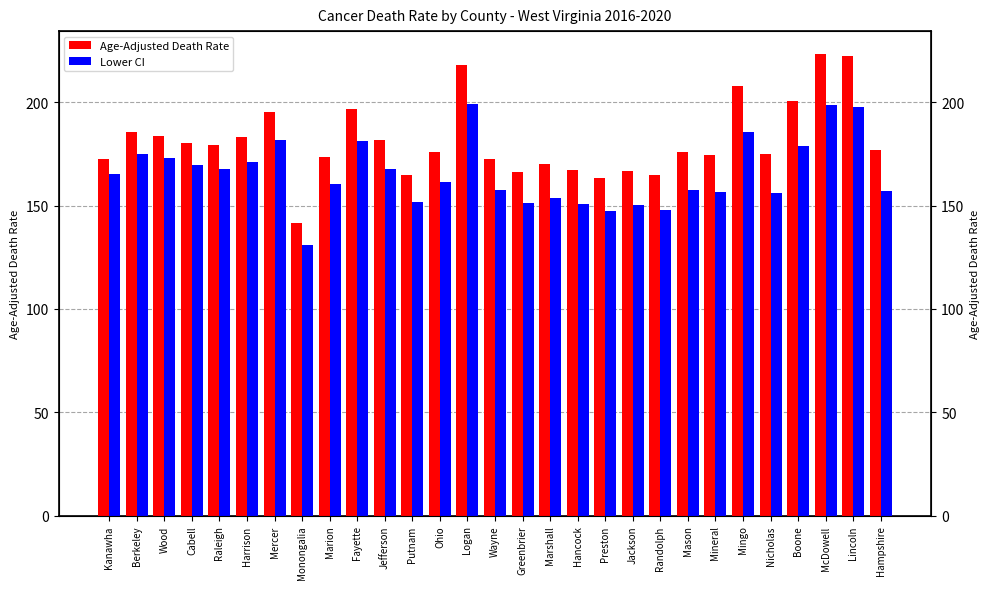

At which label does Lower CI first exceed 161?

Kanawha